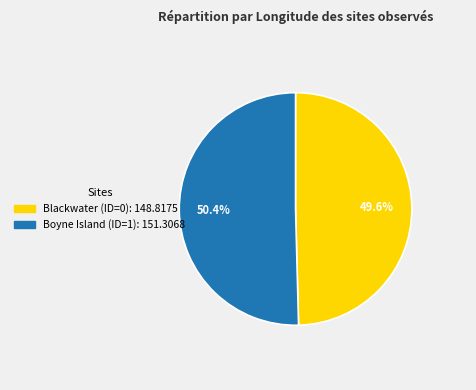

How many segments does this pie chart have?

2